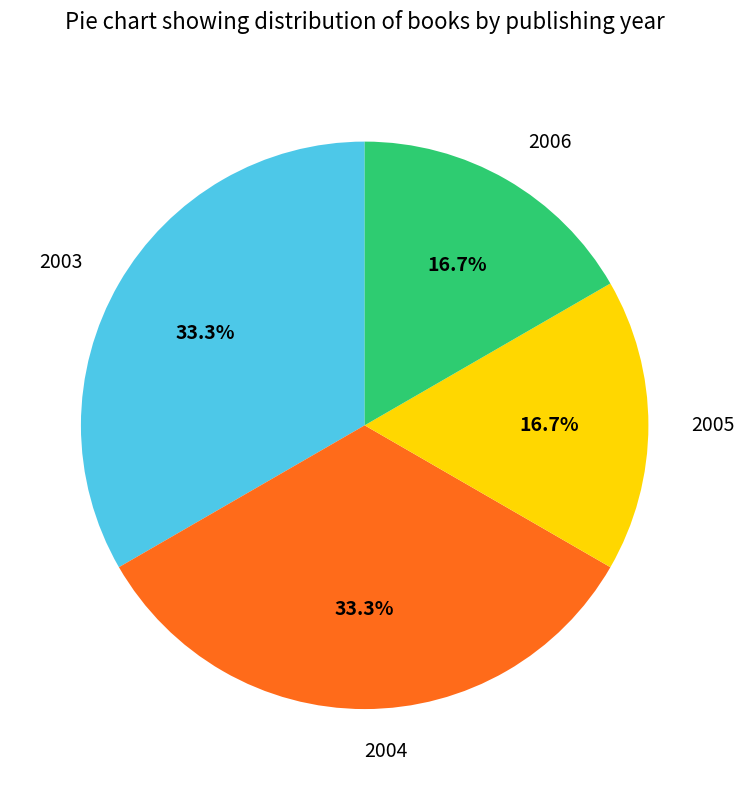

Does 2003 represent more than half of the total?

No